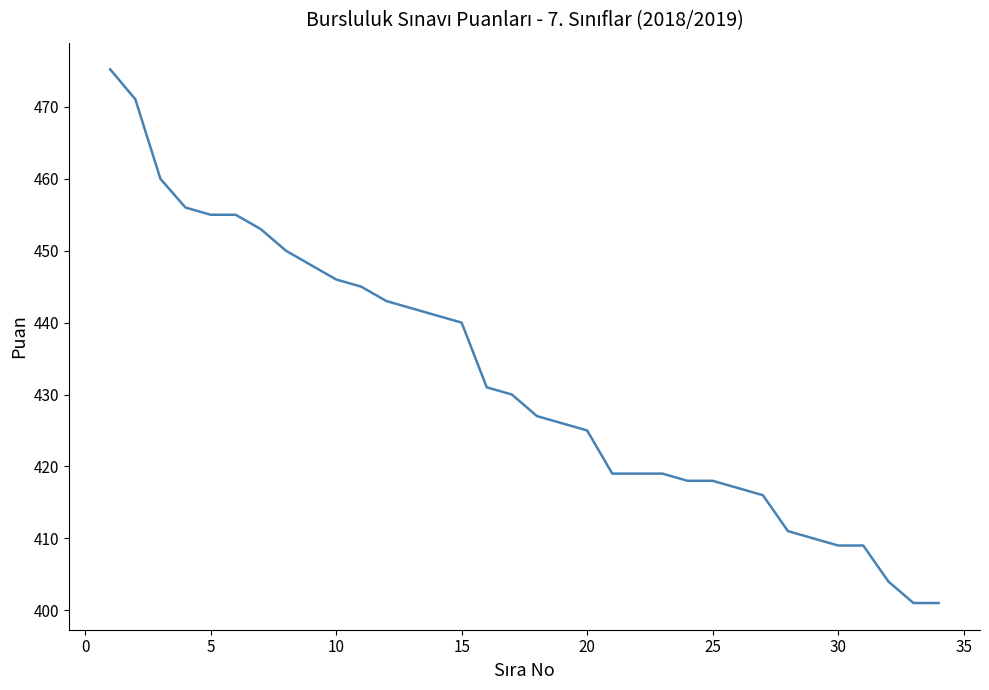

What is the minimum value shown in the chart?

401.0